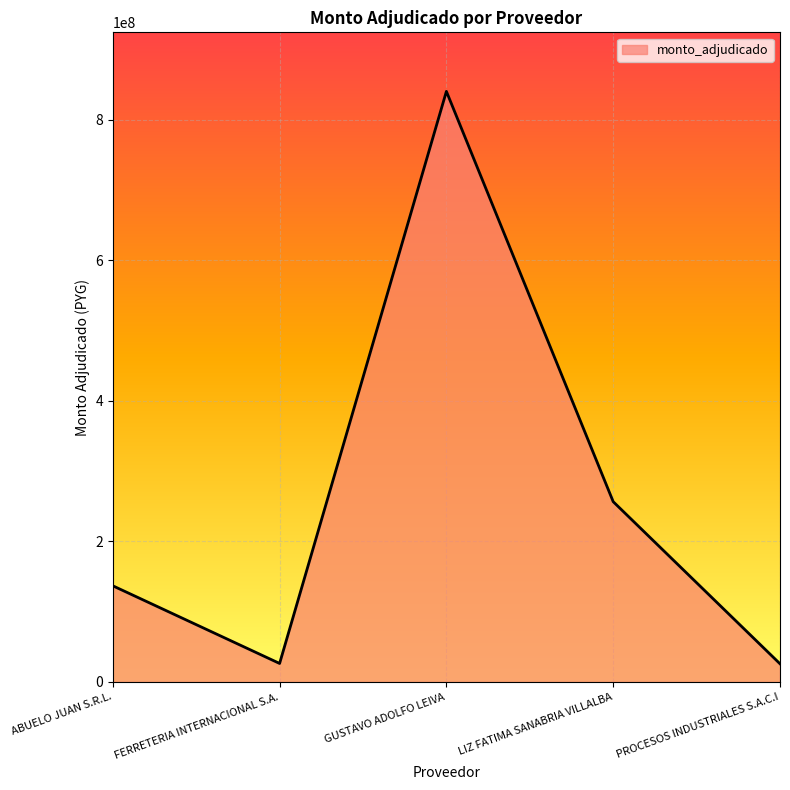

True or false: the data shows 56477938 at LIZ FATIMA SANABRIA VILLALBA.

False